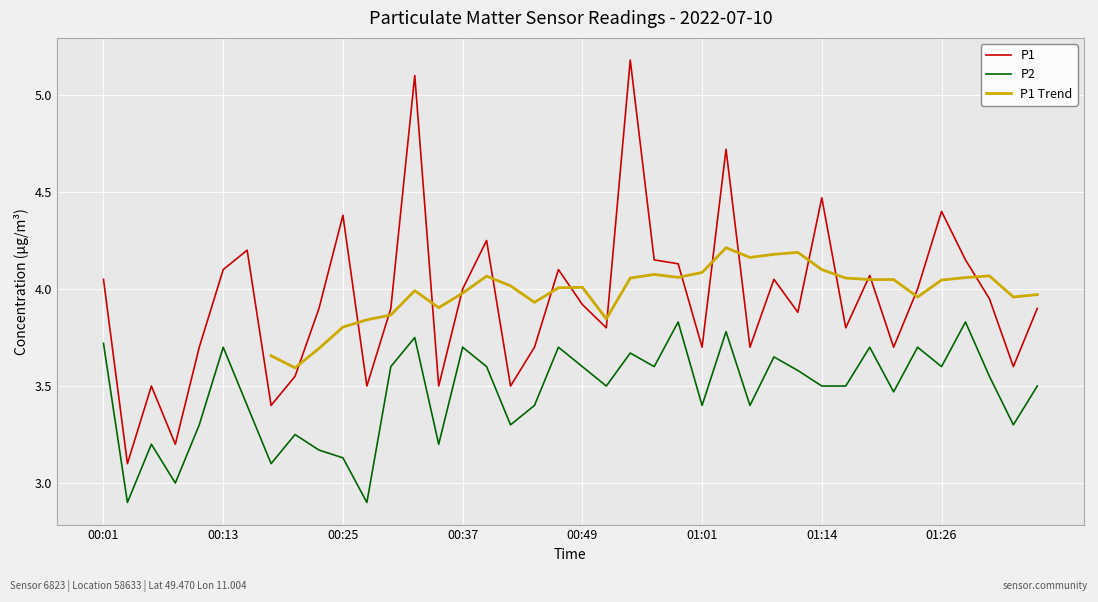

What is the difference between the second highest and minimum values in the P2 series?

0.9